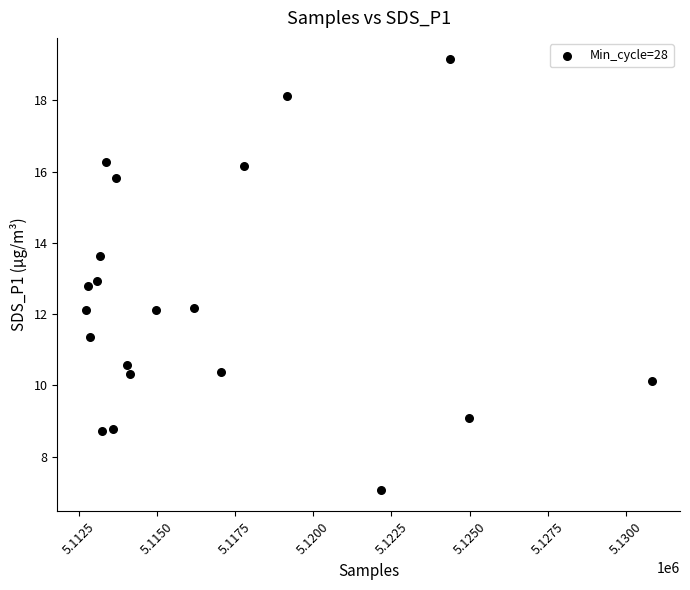

What is the range of X values (max minus min)?

18098.0